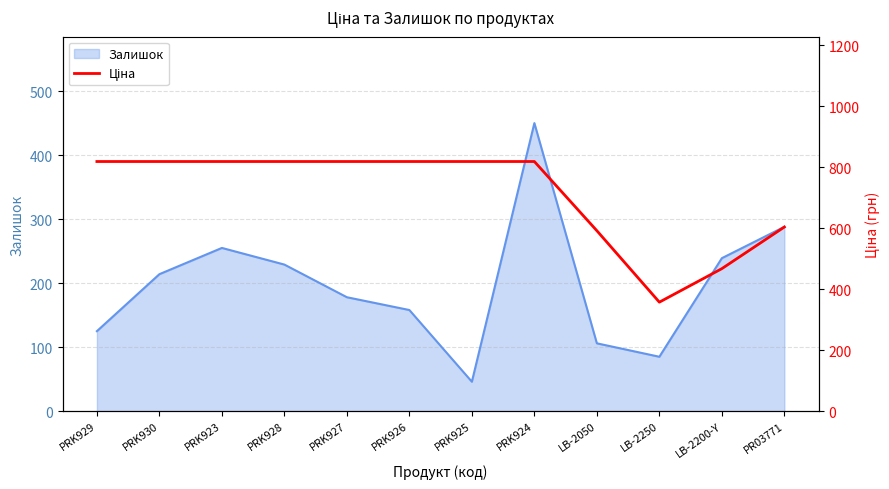

The value at PRK928 is 1135.7. True or false?

False